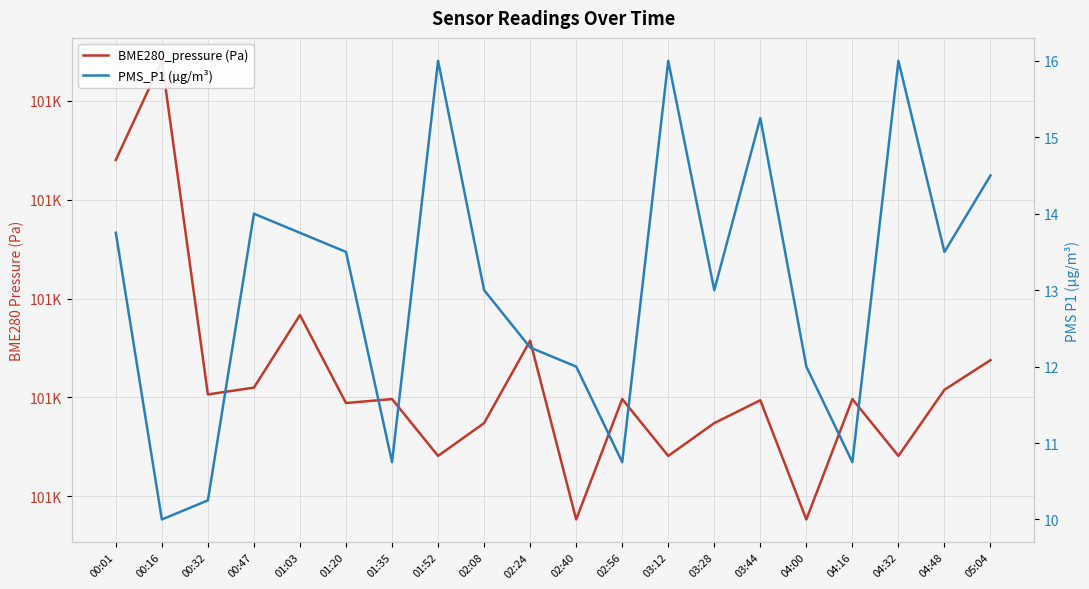

Which series changed the most between 00:16 and 01:20?

BME280_pressure (Pa)